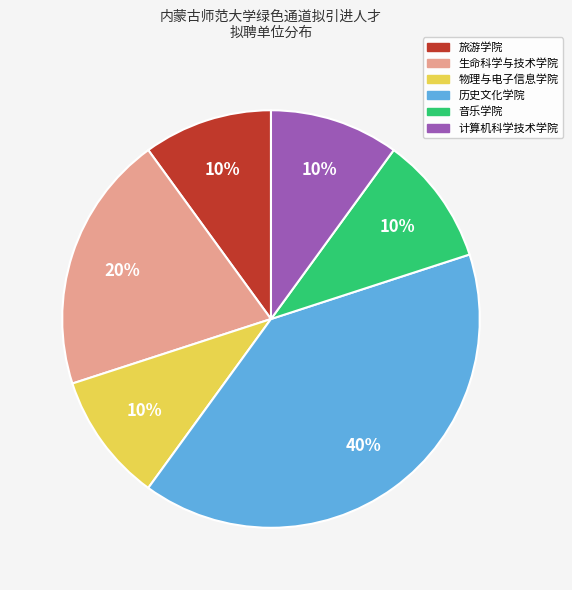

True or false: 旅游学院 accounts for 22% of the total.

False